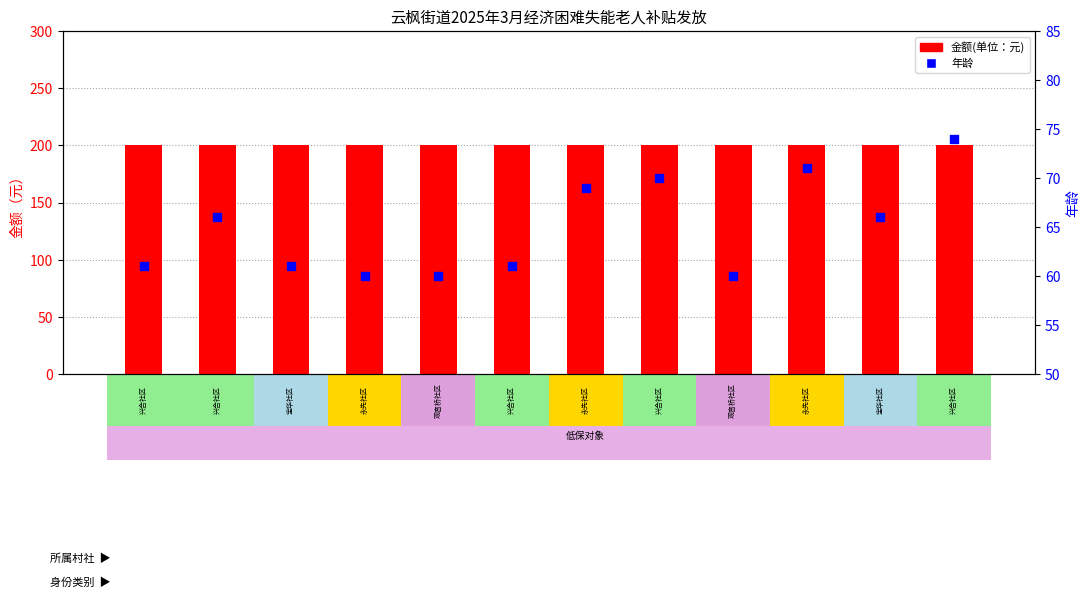

At which category is the sum across all series the highest?

谢兰祥